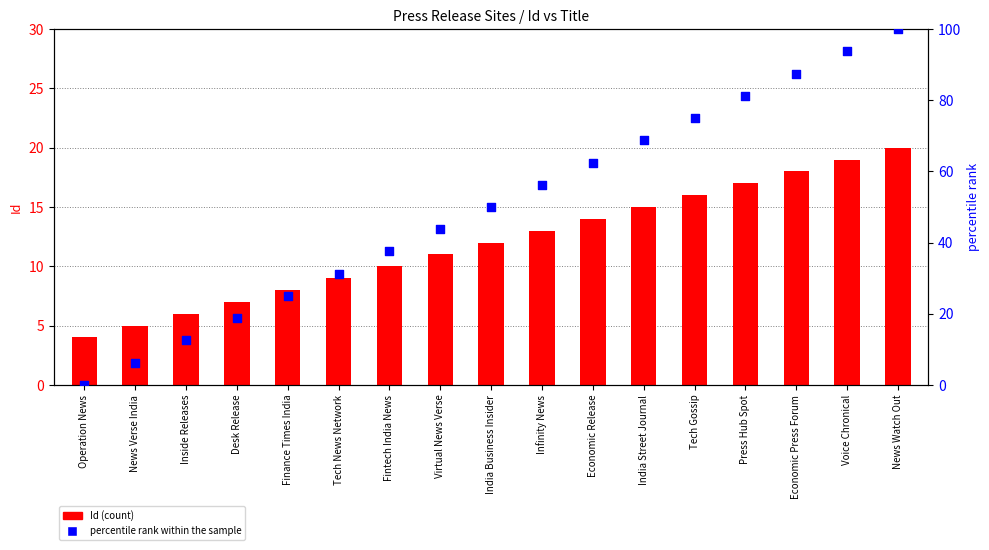

Which series has the widest spread of Y values?

percentile rank within the sample